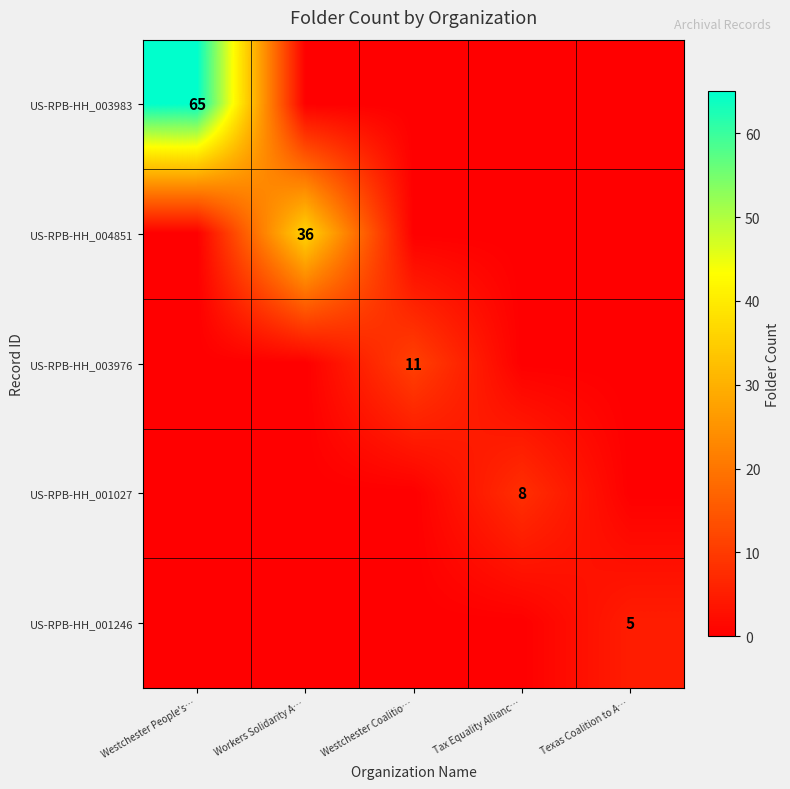

The value of US-RPB-HH_001027 at Tax Equality Allianc… is 3. True or false?

False